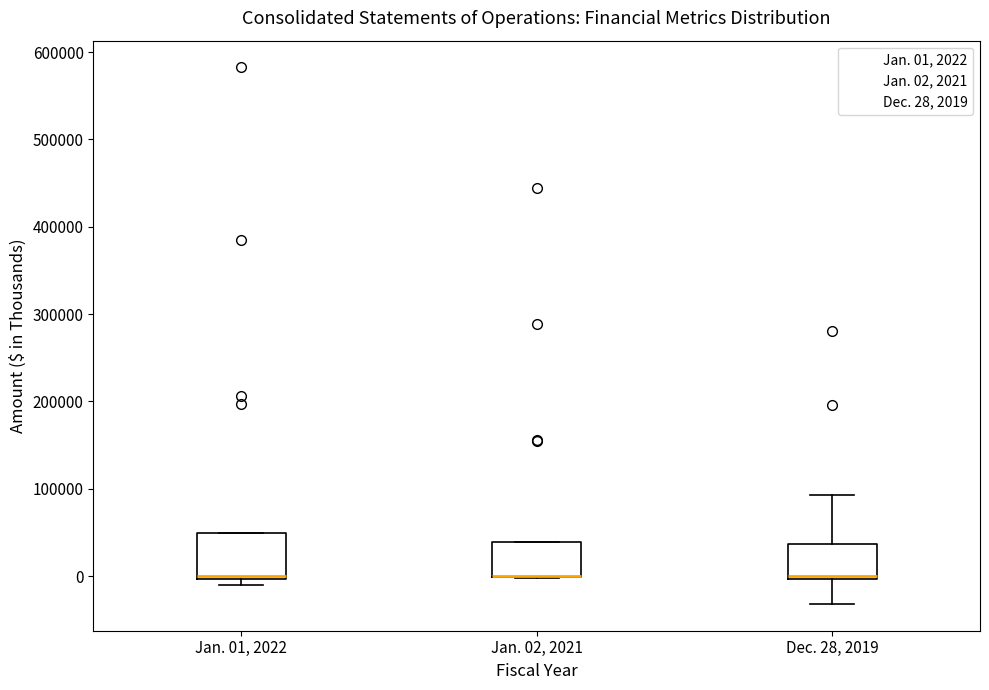

Reading left to right, read every box against the y-axis: the position of its median line, the range the box covers, and the ends of its whiskers. The values are not printed on the chart, so give them approximately, as read against the axis.

Jan. 01, 2022: median 0 (just above the box's lower edge), box 0 to 50000, whiskers -10000 to 50000
Jan. 02, 2021: median 0 (drawn on the box's lower edge), box 0 to 40000, whiskers 0 to 40000
Dec. 28, 2019: median 0 (just above the box's lower edge), box 0 to 40000, whiskers -30000 to 90000